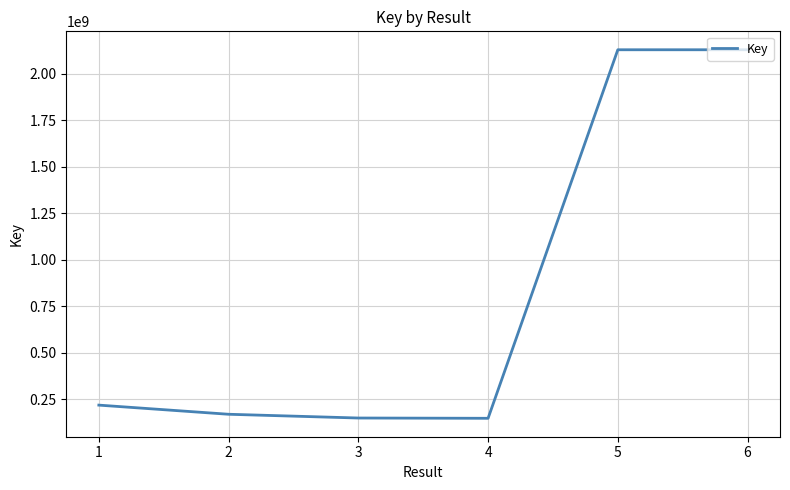

How many series are shown in this chart?

1